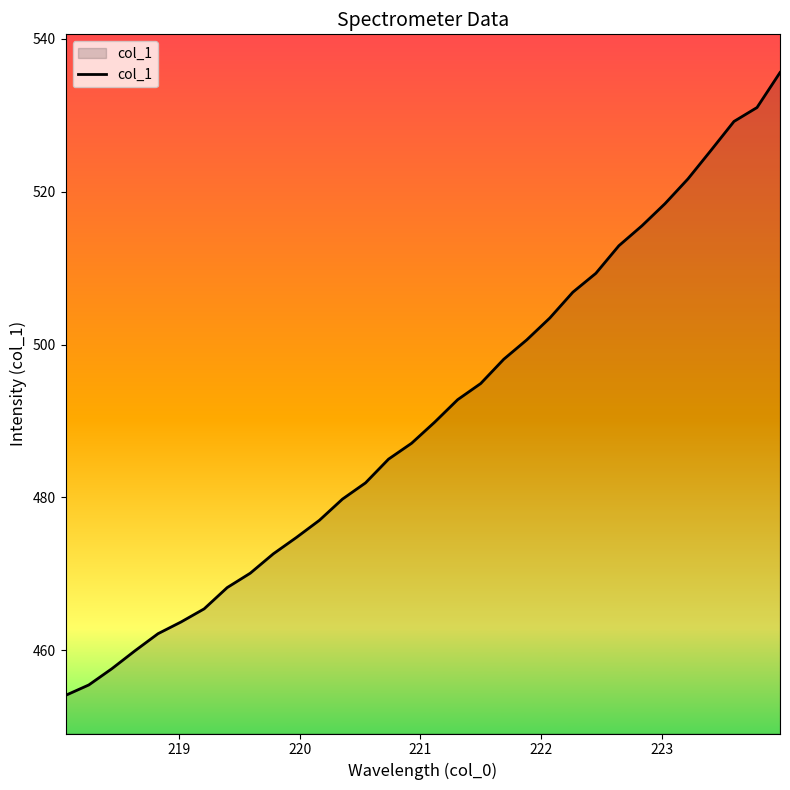

What is the smallest value displayed?

454.1